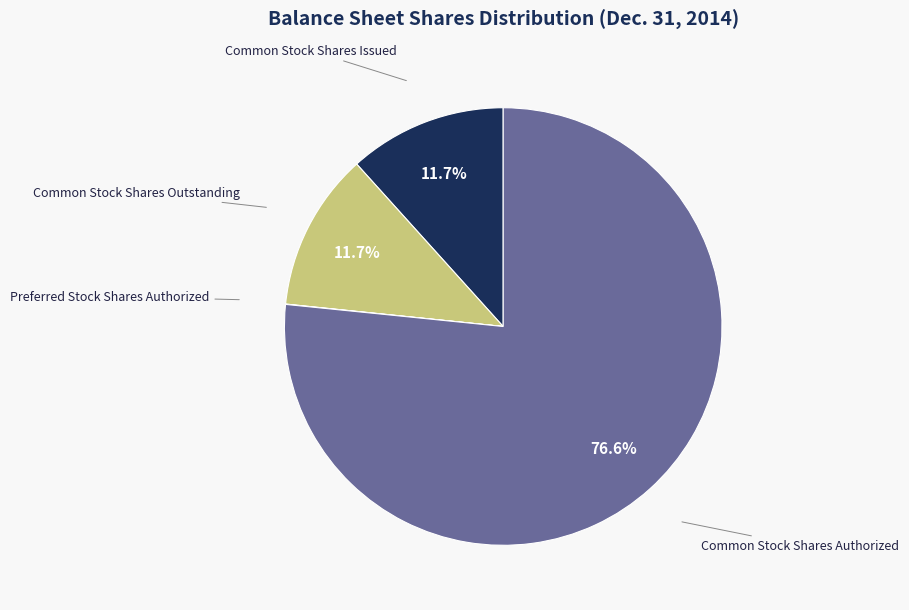

Is there a majority slice in this chart?

Yes